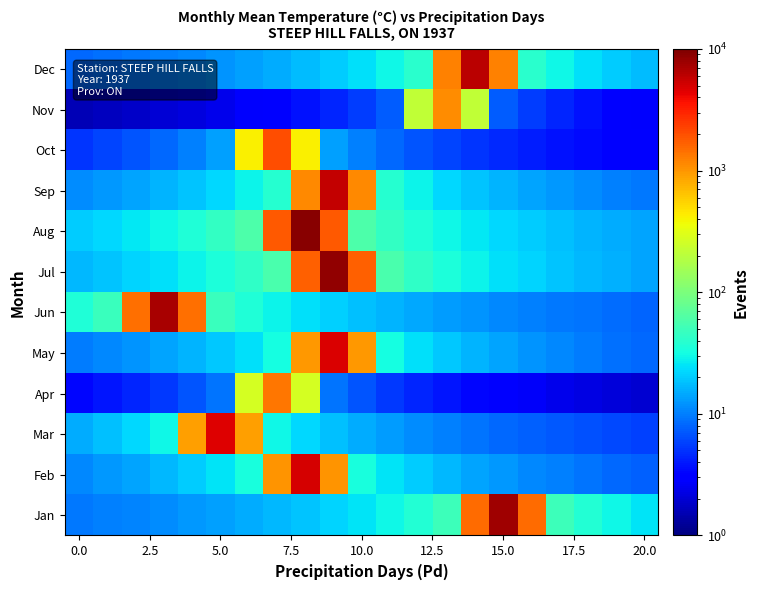

At how many categories does at least one series exceed 6488?

4